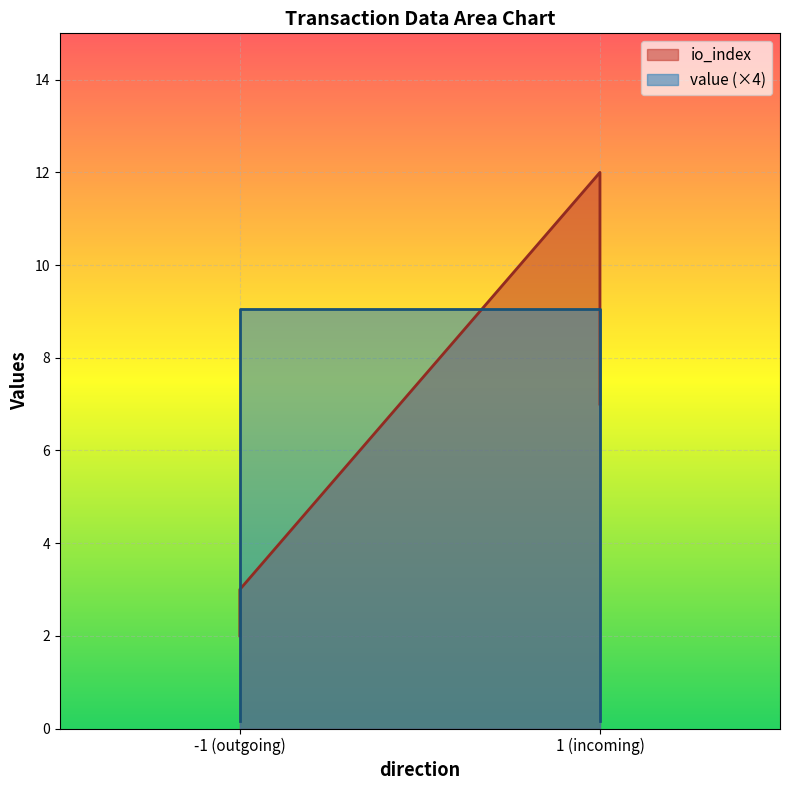

The value series shows 9.0 at -1 (outgoing). True or false?

True